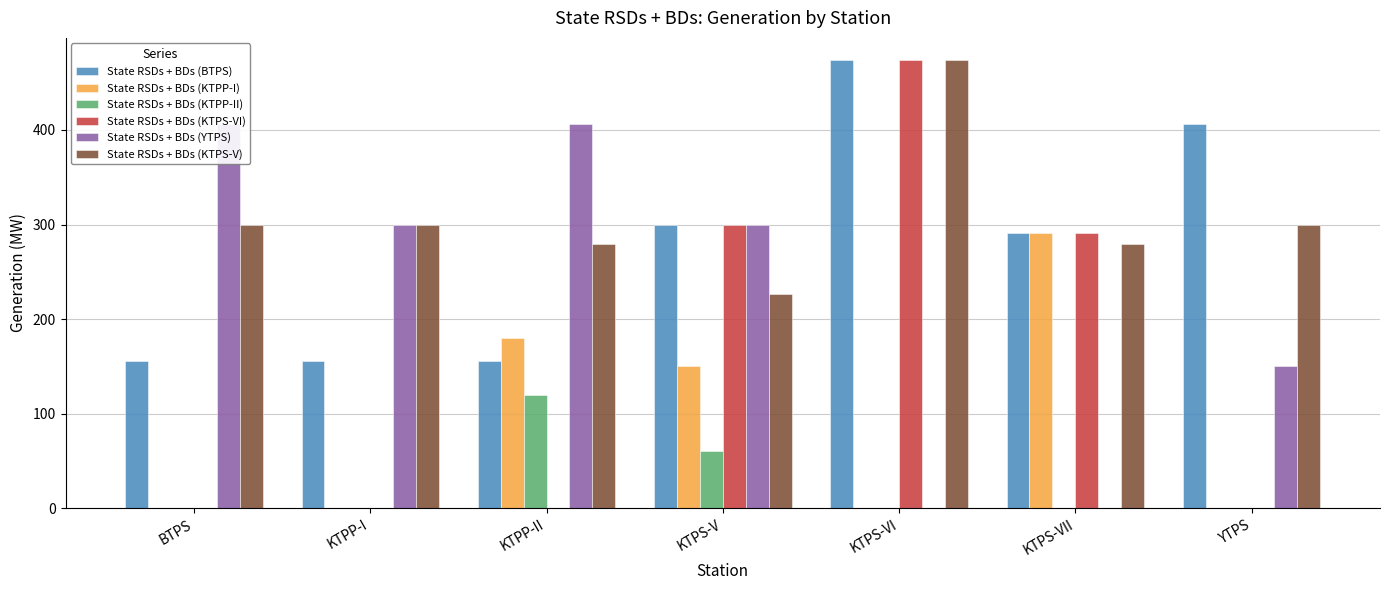

What are all the series names shown in the legend?

State RSDs + BDs (BTPS), State RSDs + BDs (KTPP-I), State RSDs + BDs (KTPP-II), State RSDs + BDs (KTPS-VI), State RSDs + BDs (YTPS), State RSDs + BDs (KTPS-V)